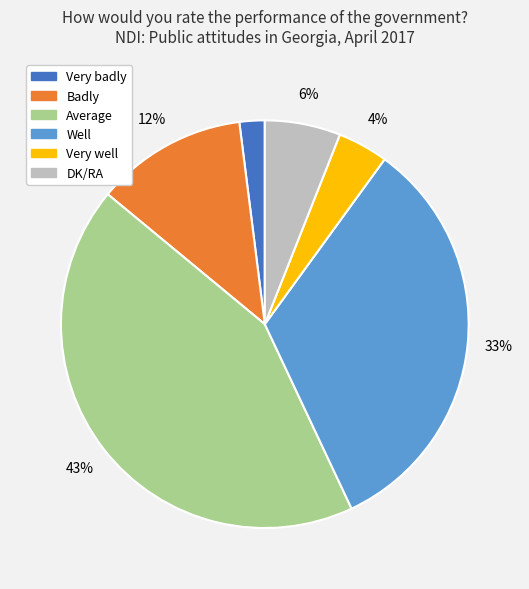

How many slices are in this pie chart?

6